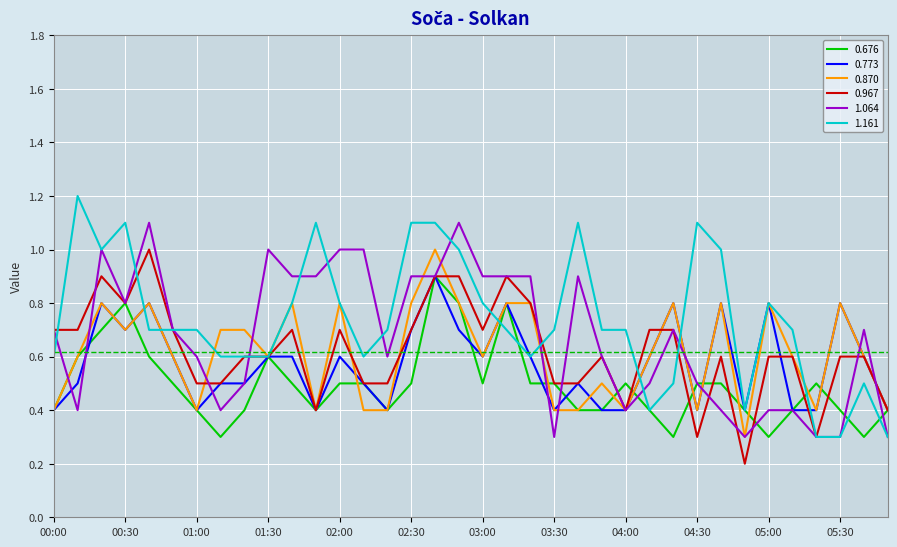

What is the maximum value for 0.967?

1.0